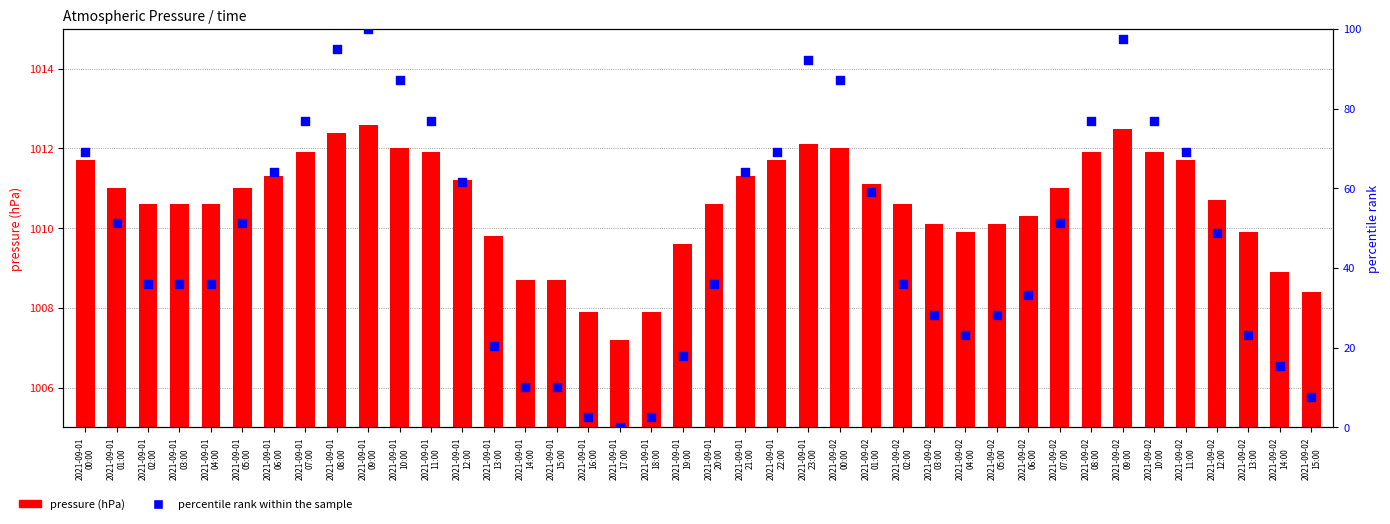

At which category is the sum across all series the highest?

2021-09-01
09:00